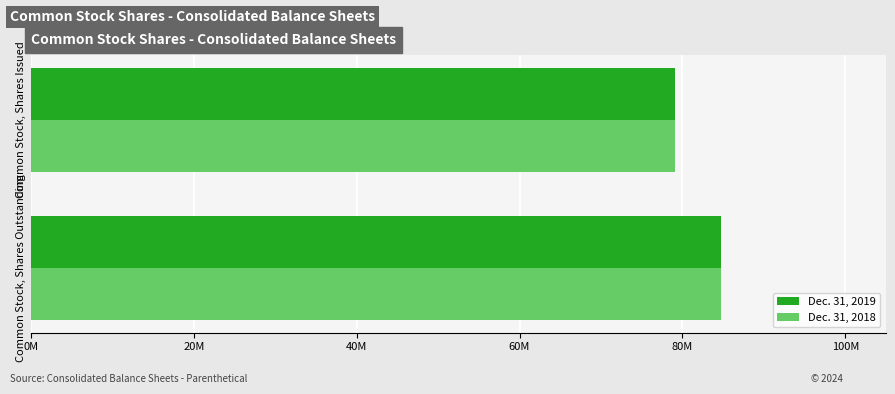

Reading left to right, list all the values displayed in this chart.

Dec. 31, 2019: 84739086	79108086
Dec. 31, 2018: 84739086	79108086